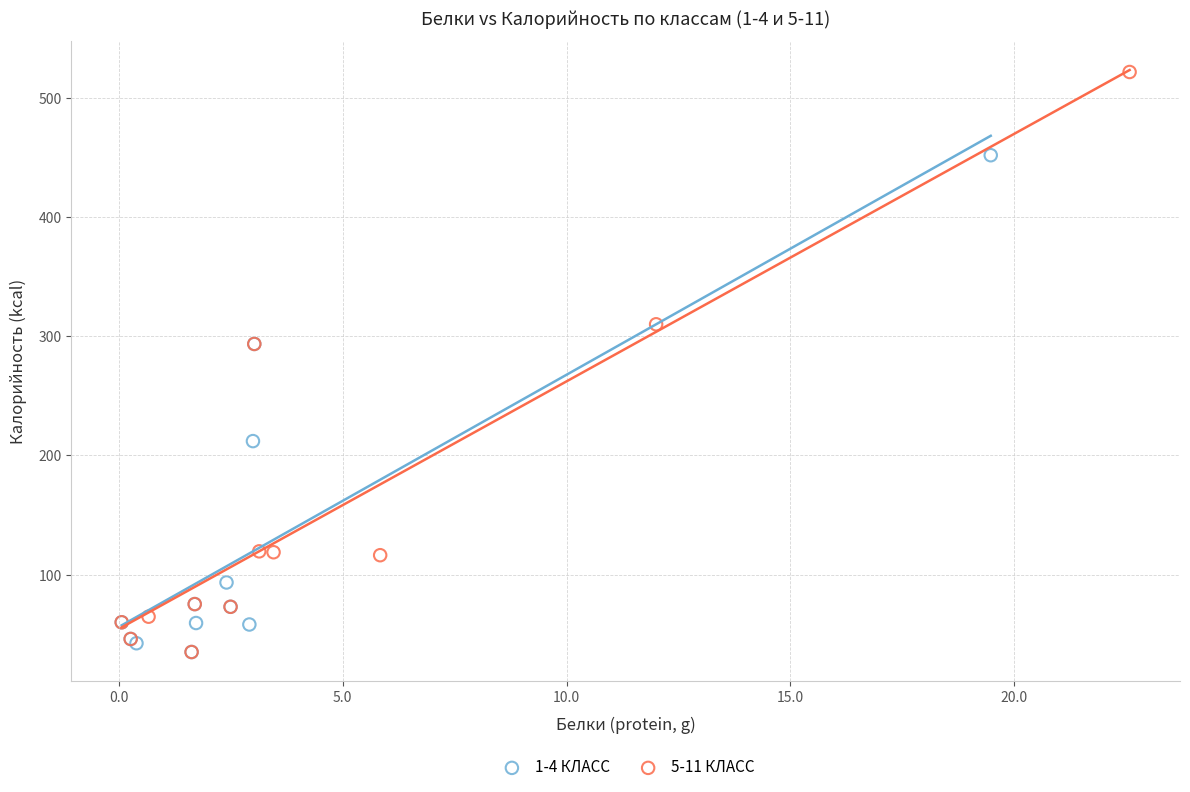

Which series has the widest spread of Y values?

5-11 КЛАСС